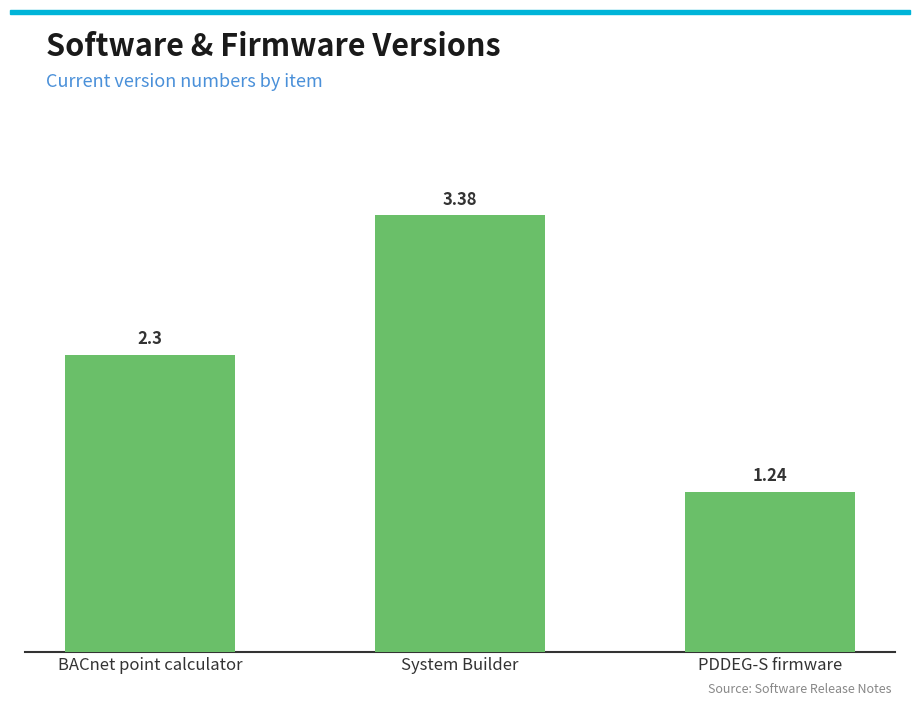

Approximately how many times larger is the value at BACnet point calculator compared to System Builder?

0.7